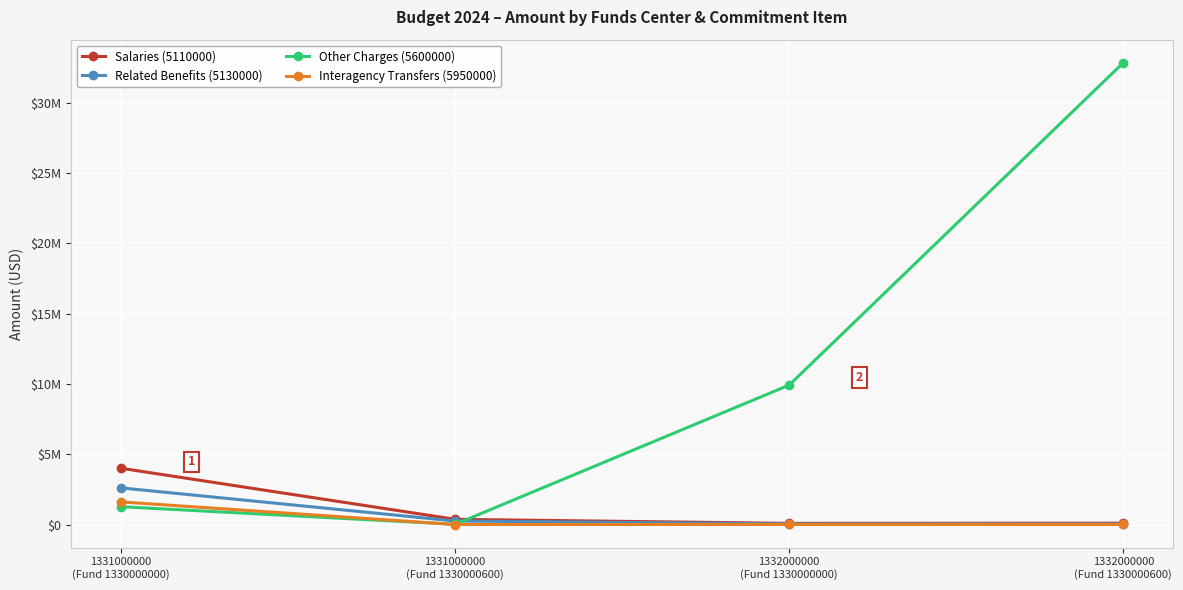

Reading left to right, list all the values displayed in this chart.

Salaries (5110000): 4000466	368134	81431	93274
Related Benefits (5130000): 2603320	247410	47571	46118
Other Charges (5600000): 1267159	12500	9916010	32836852
Interagency Transfers (5950000): 1606700	0	2436	965